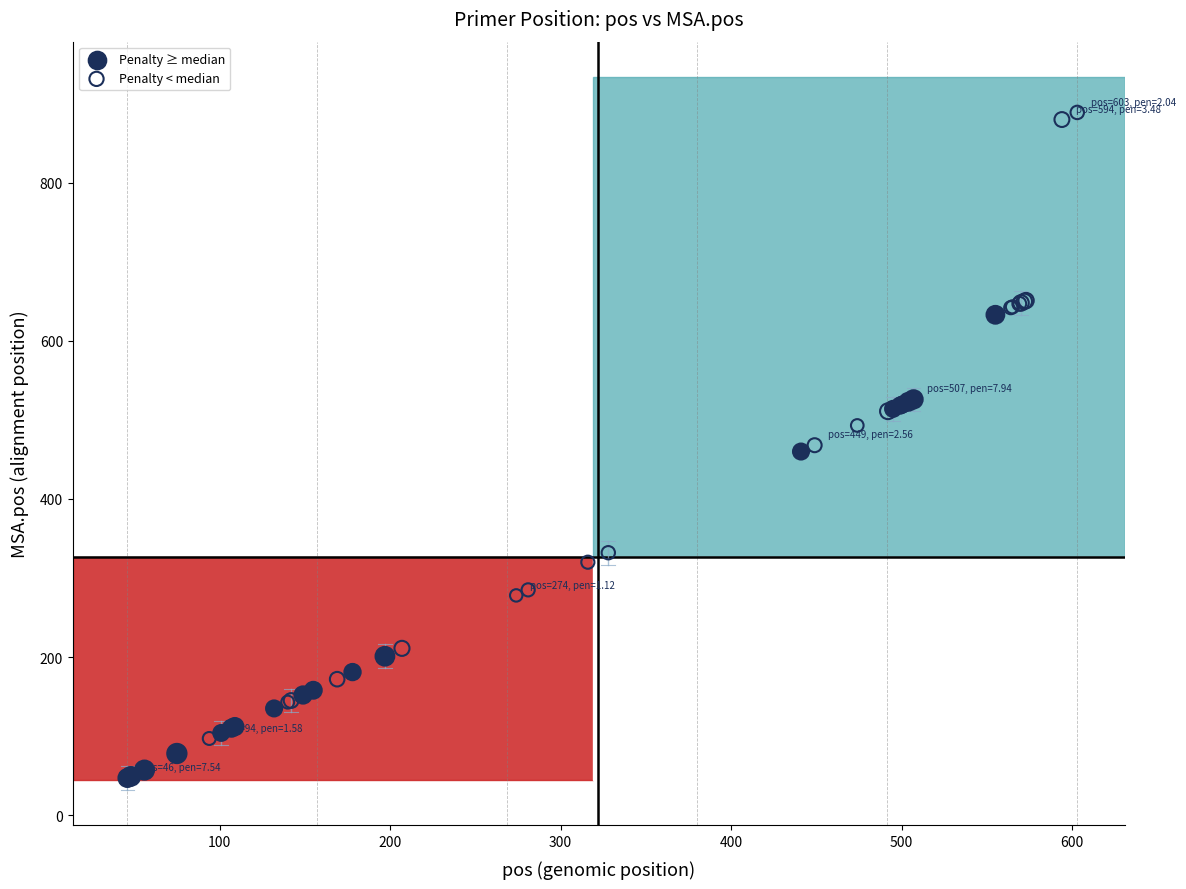

Which series has the largest Y range (max minus min)?

Penalty < median